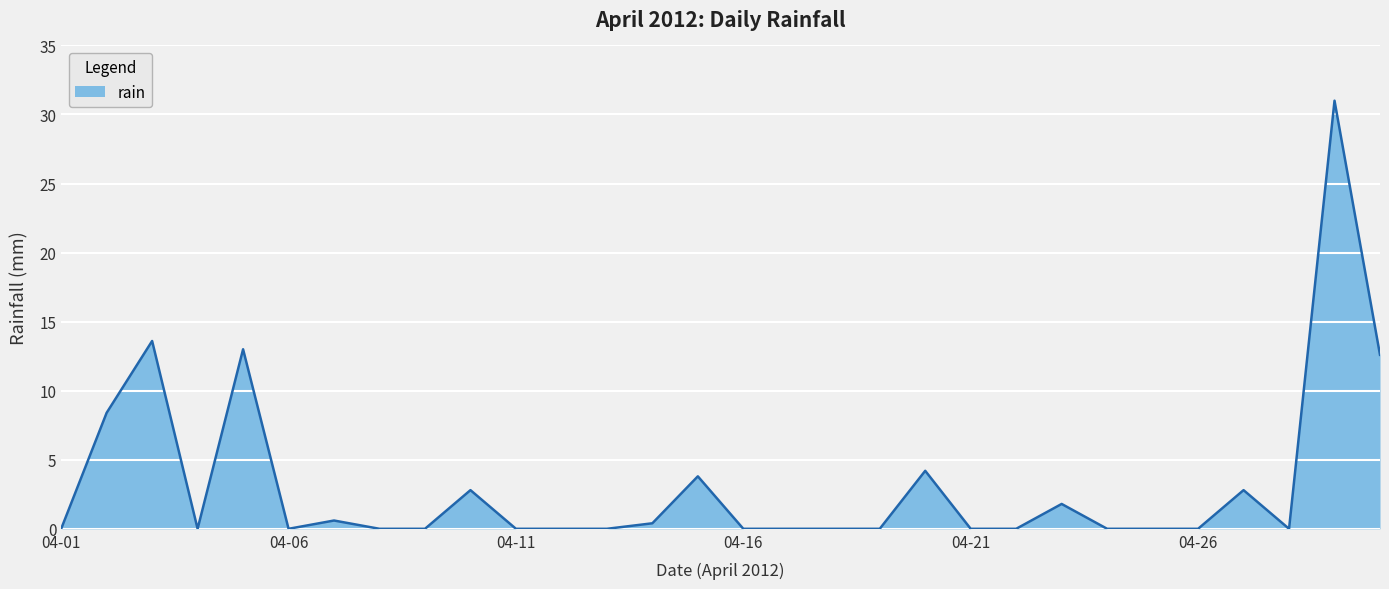

How many categories are shown in the chart?

30